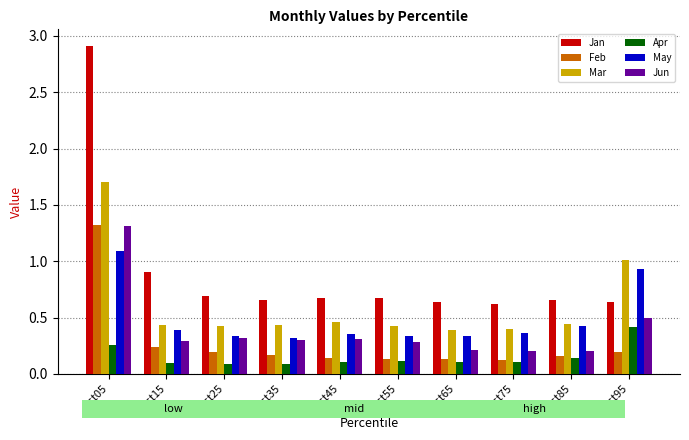

Which series has the largest total across all categories?

Jan